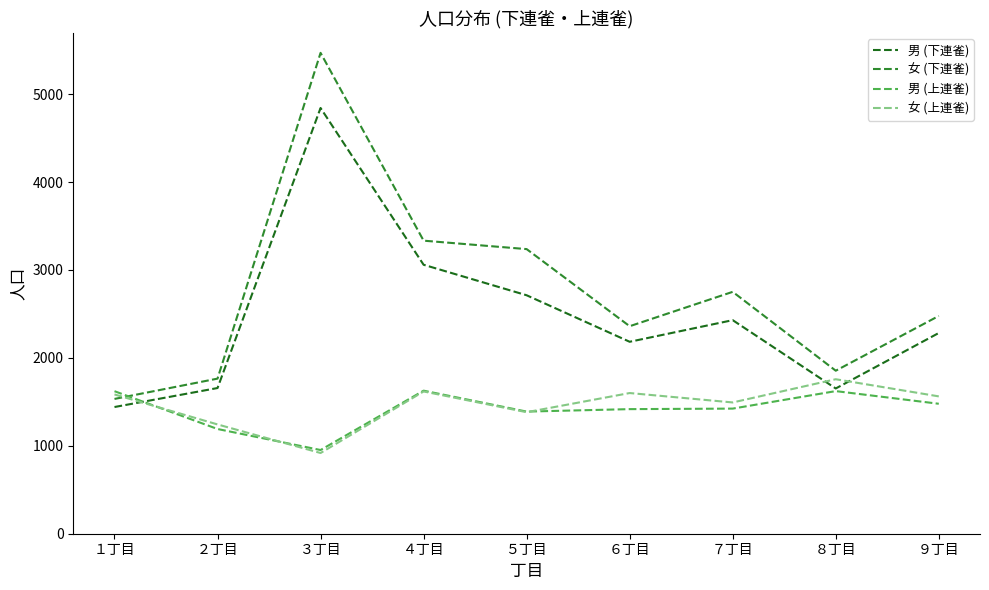

What is the greatest value displayed?

5469